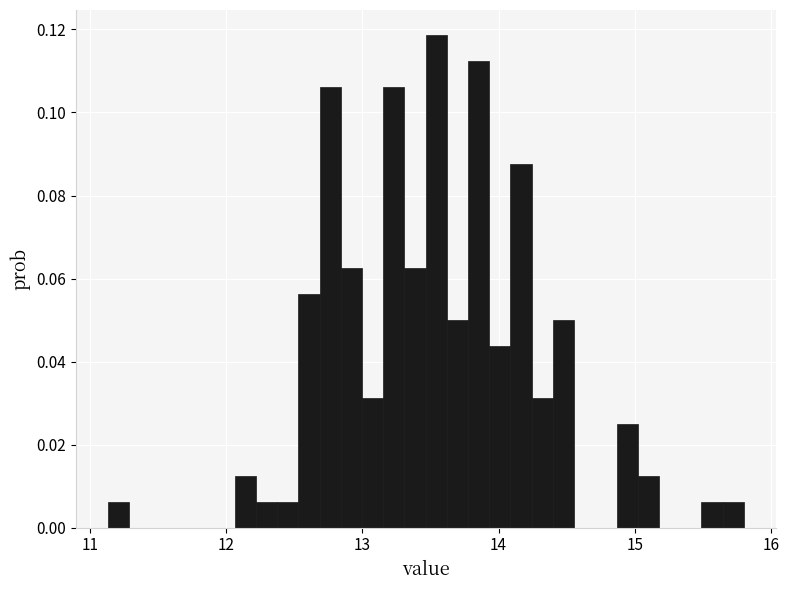

Read against the x-axis, roughly where is the centre of the tallest bar?

13.5